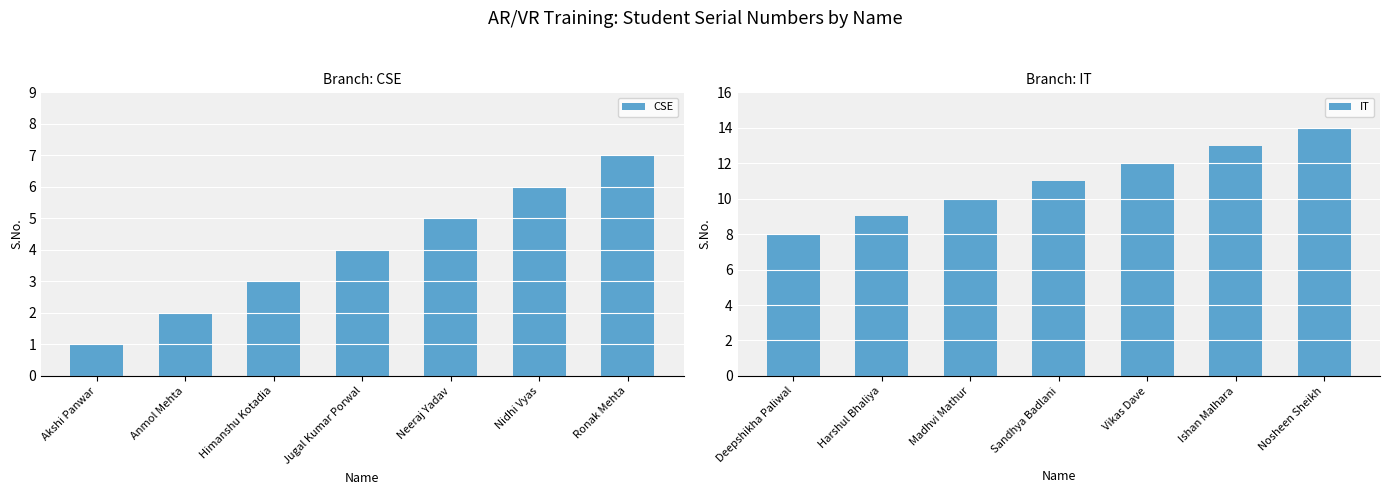

The IT series shows 13 at Harshul Bhaliya. True or false?

False